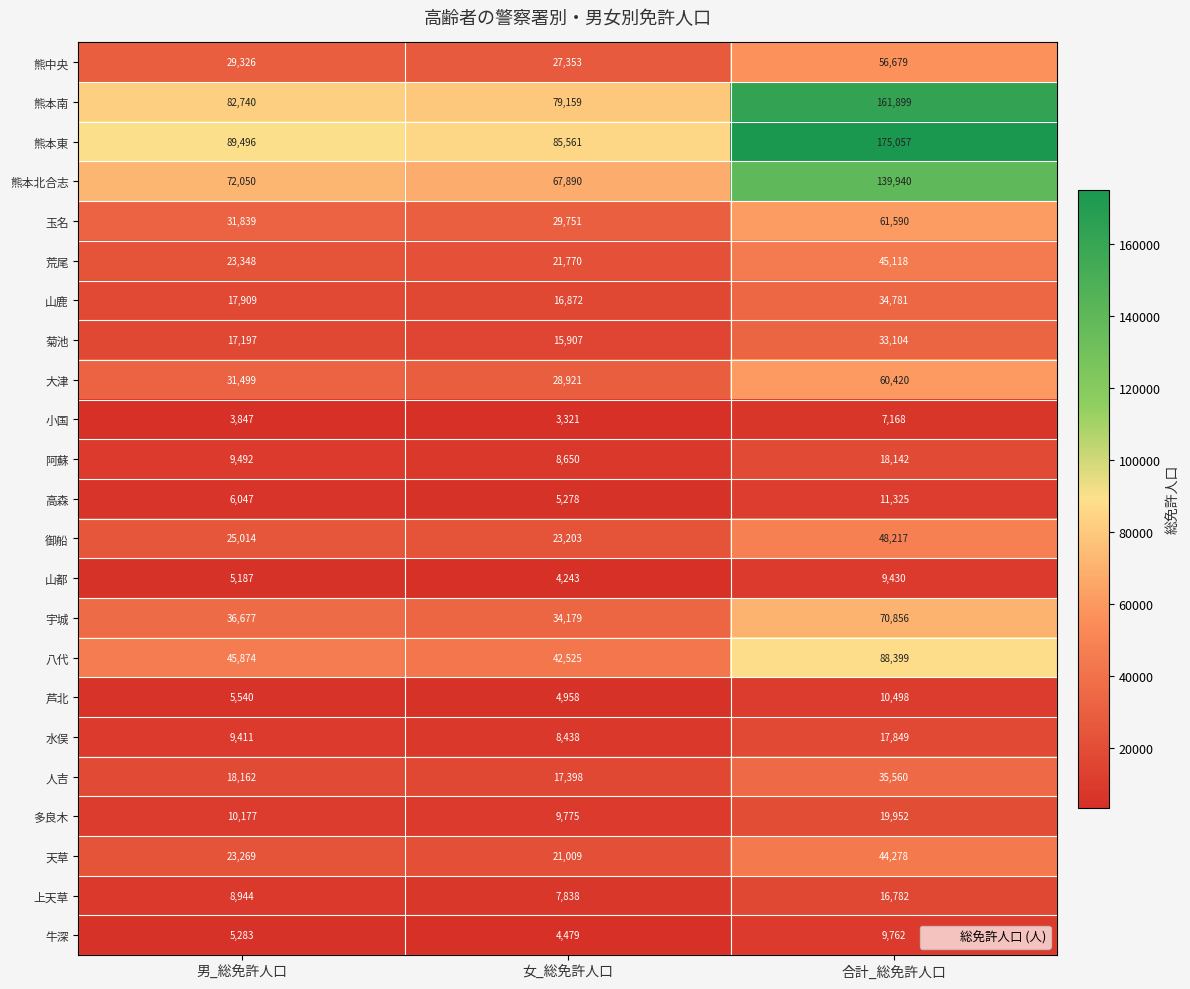

What is the average value of the 上天草 series?

11188